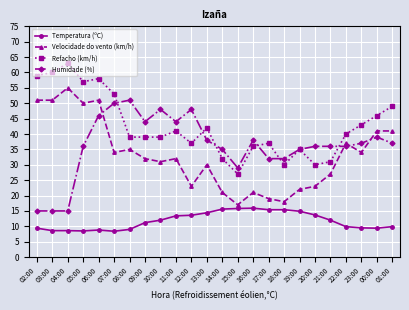

Which series changed the most between 04:00 and 18:00?

Velocidade do vento (km/h)